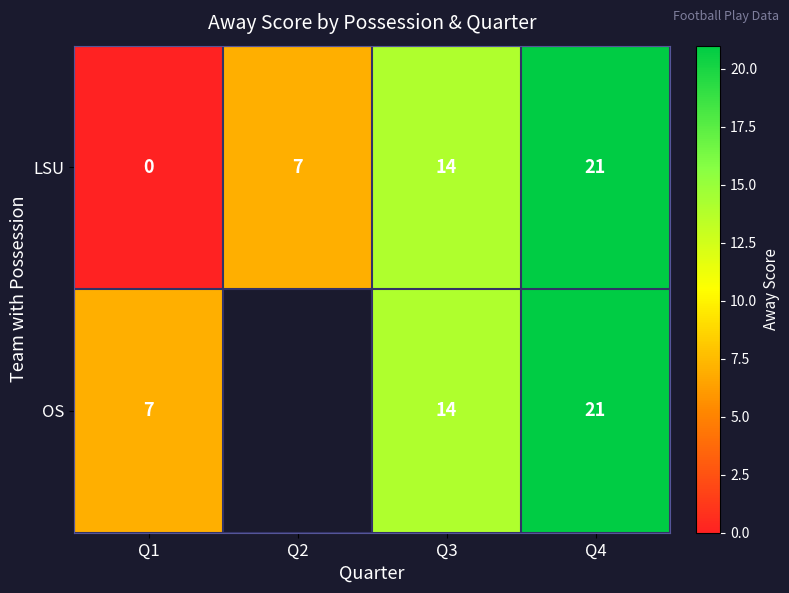

Count the number of data series in this chart.

2